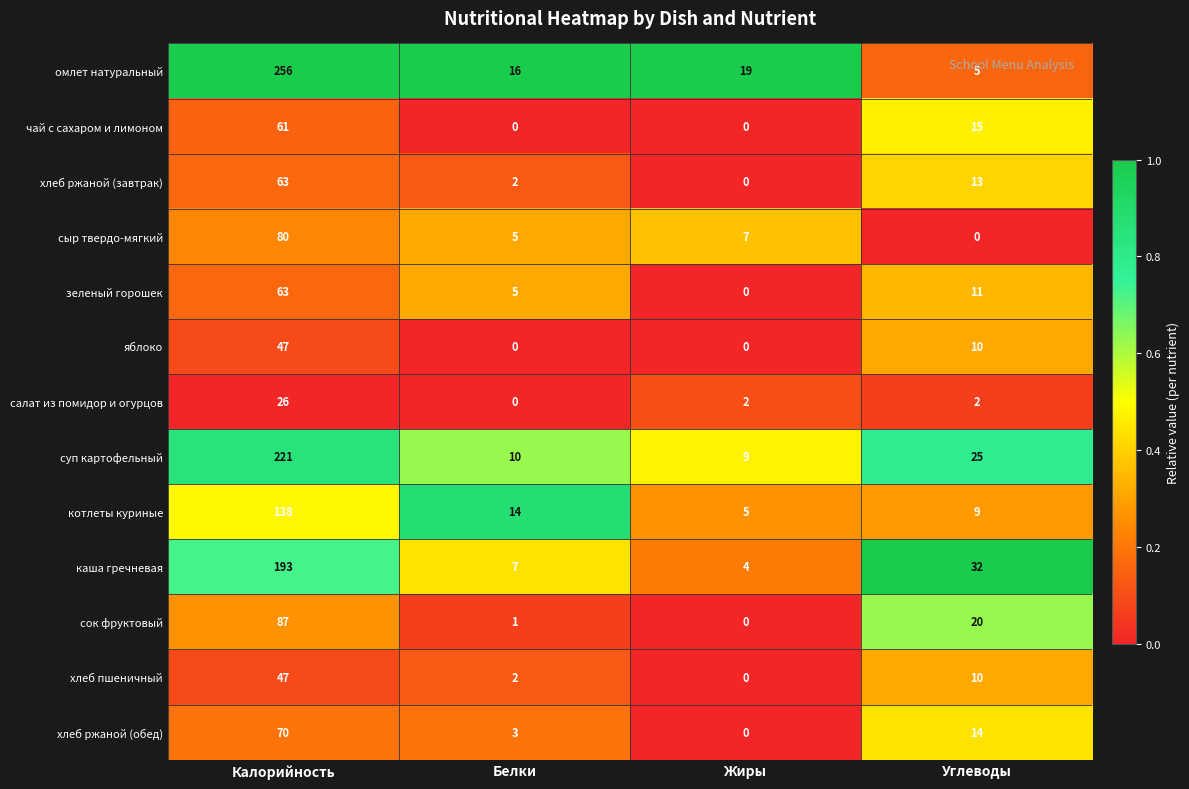

What is the maximum value for омлет натуральный?

256